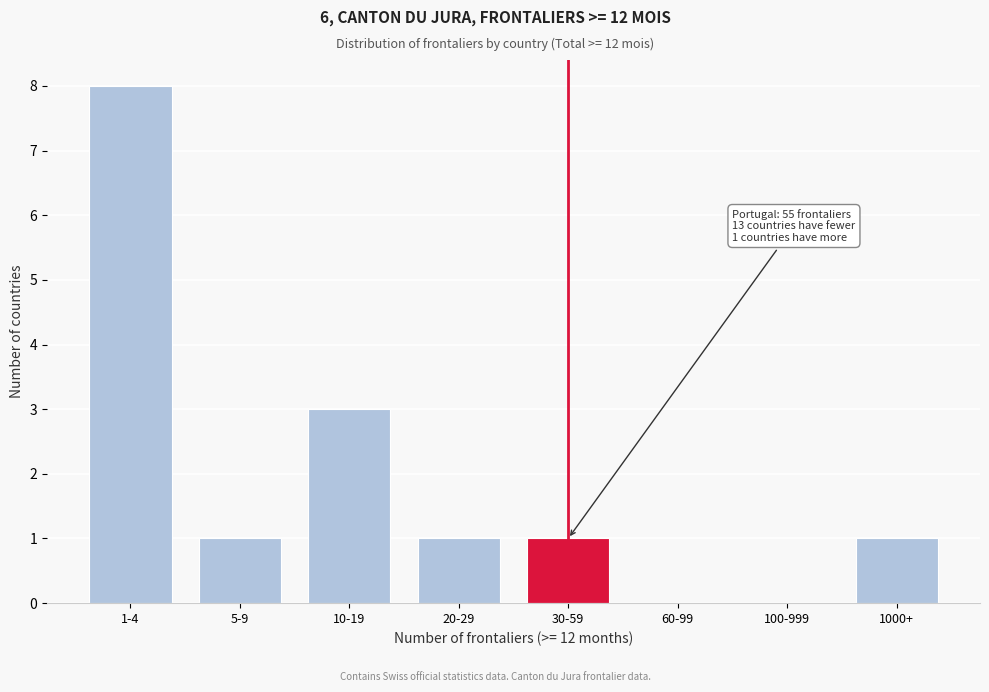

Reading left to right, what are all the values shown in this chart?

1-4=8	5-9=1	10-19=3	20-29=1	30-59=1	60-99=0	100-999=0	1000+=1